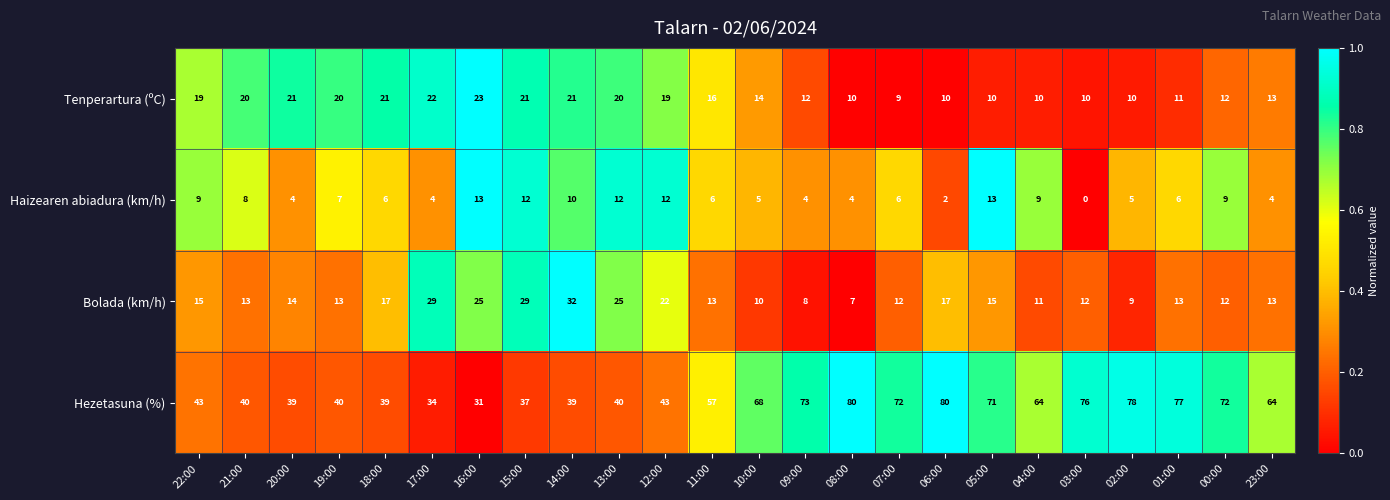

Between 11:00 and 01:00, which series saw the biggest shift?

Hezetasuna (%)